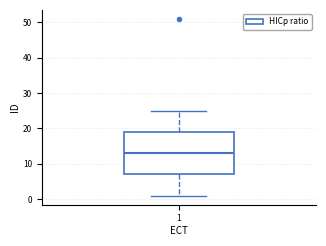

Read this box plot against the y-axis: the position of the median line, the range covered by the box, and the ends of both whiskers. The values are not printed on the chart, so give them approximately, as read against the axis.

median 13, box 7 to 19, whiskers 1 to 25